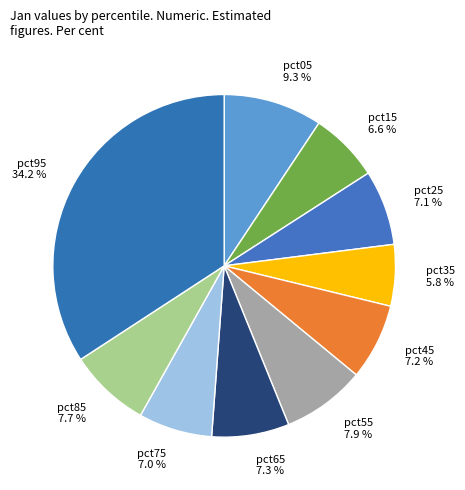

What is the total percentage of pct45 7.2 % and pct55 7.9 %?

15.1%